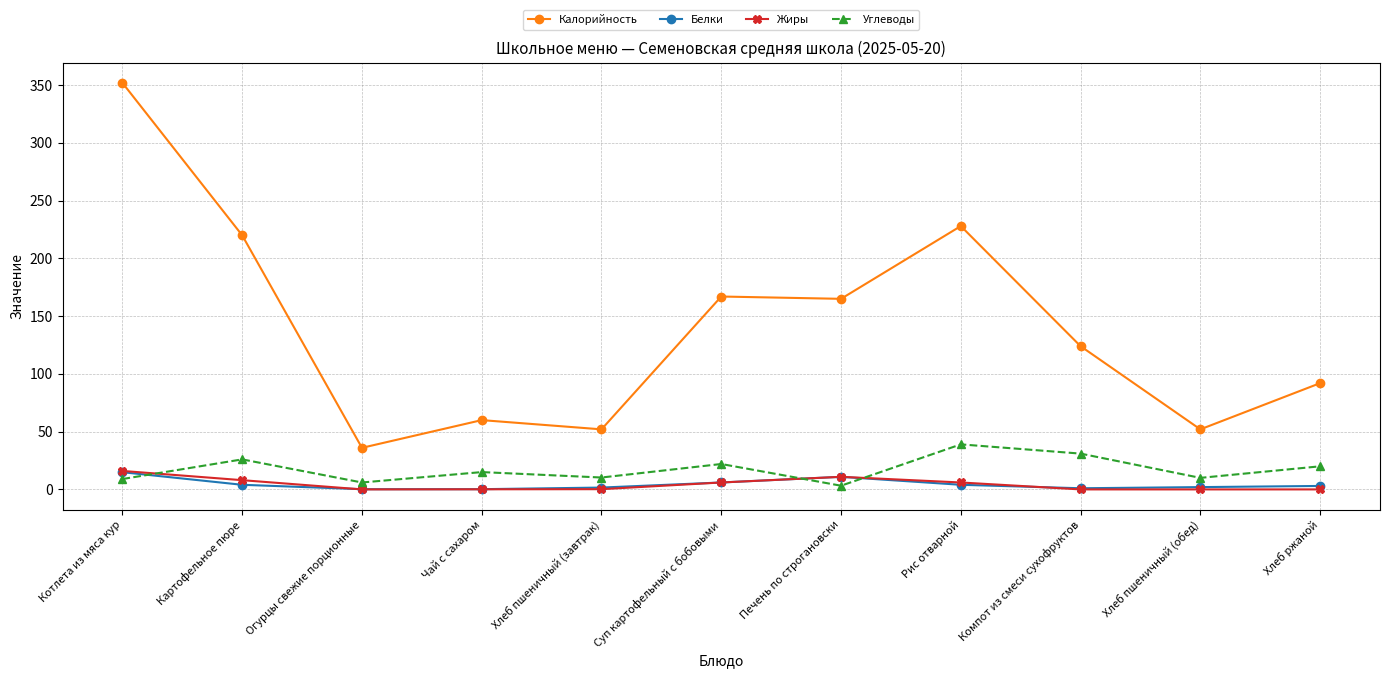

What is the difference between the highest and lowest values at Чай с сахаром?

59.9